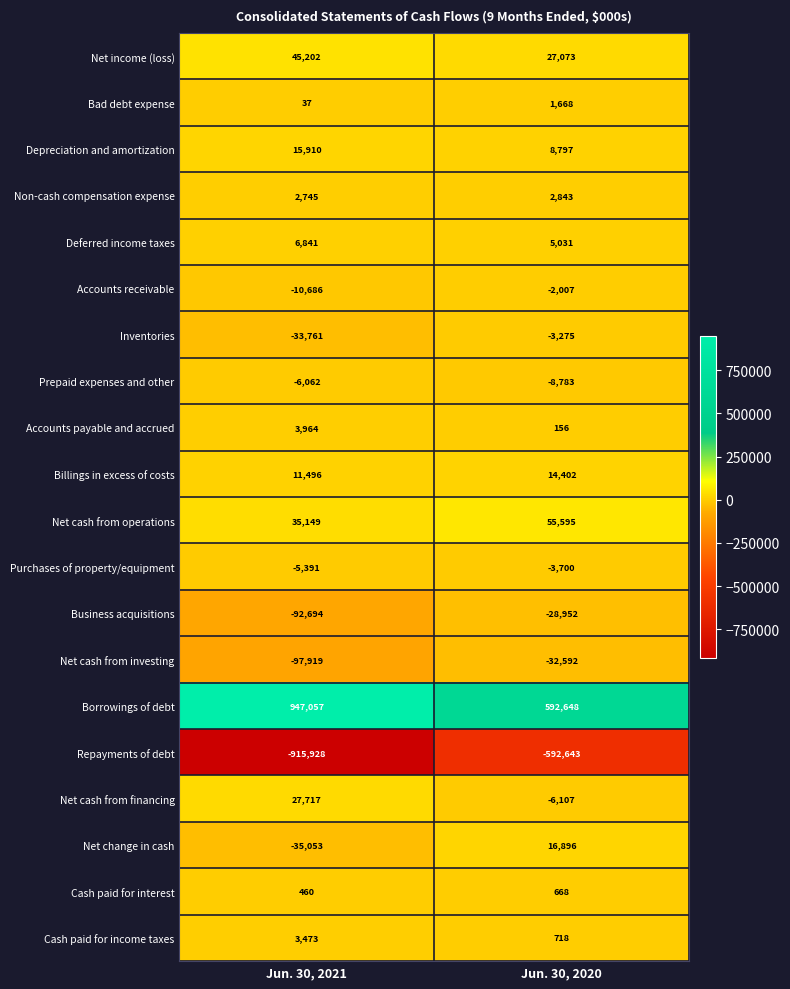

Between Jun. 30, 2021 and Jun. 30, 2020, which series saw the biggest shift?

Borrowings of debt